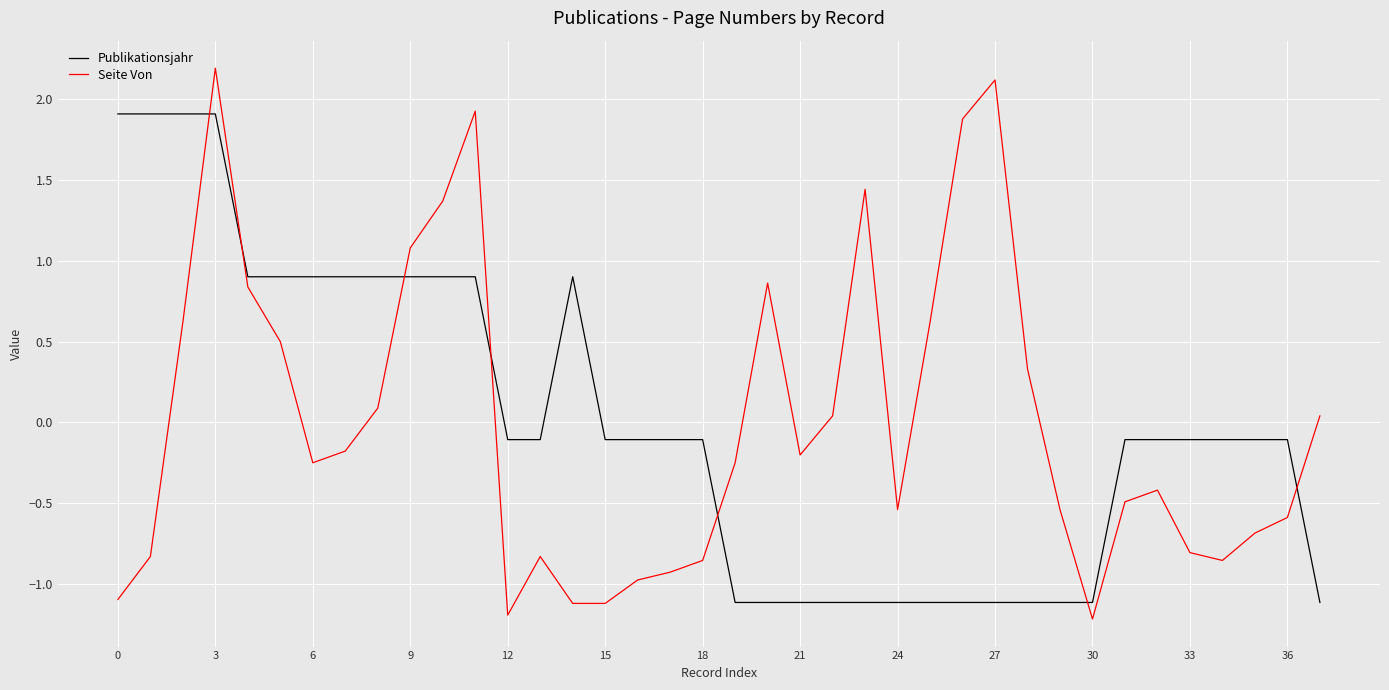

True or false: Publikationsjahr and Seite Von cross at least once.

True